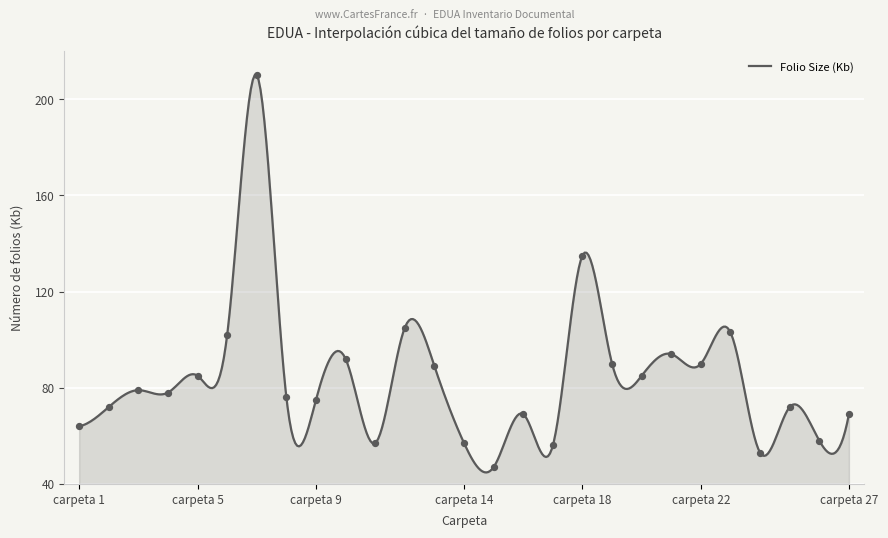

What is the change in value from carpeta 19 to carpeta 25?

-18